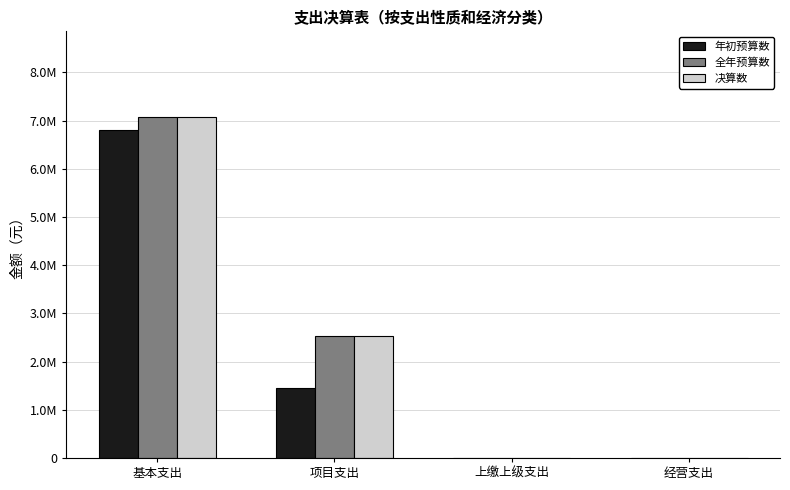

Does the chart contain stacked bars?

No